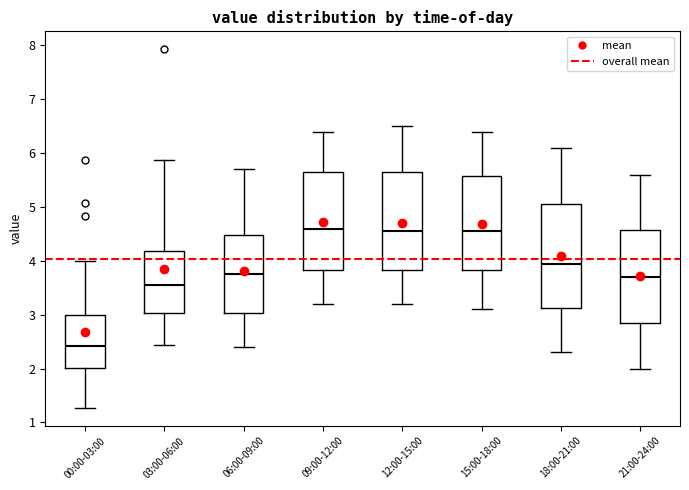

Where does the median line of the box for 03:00-06:00 sit on the y-axis? The values are not printed on the chart, so give them approximately, as read against the axis.

3.6